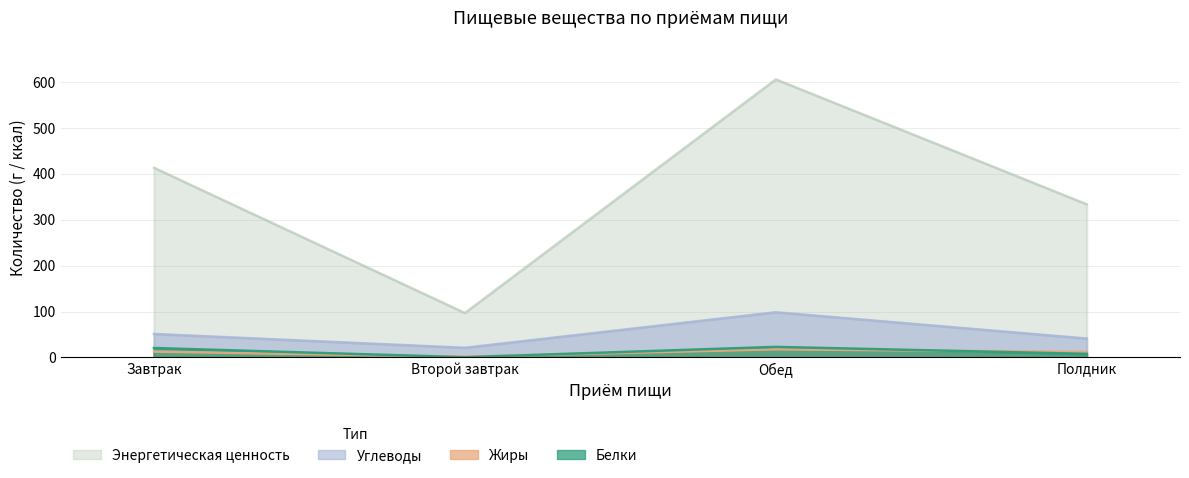

The value of Белки at Полдник is 7.8. True or false?

True